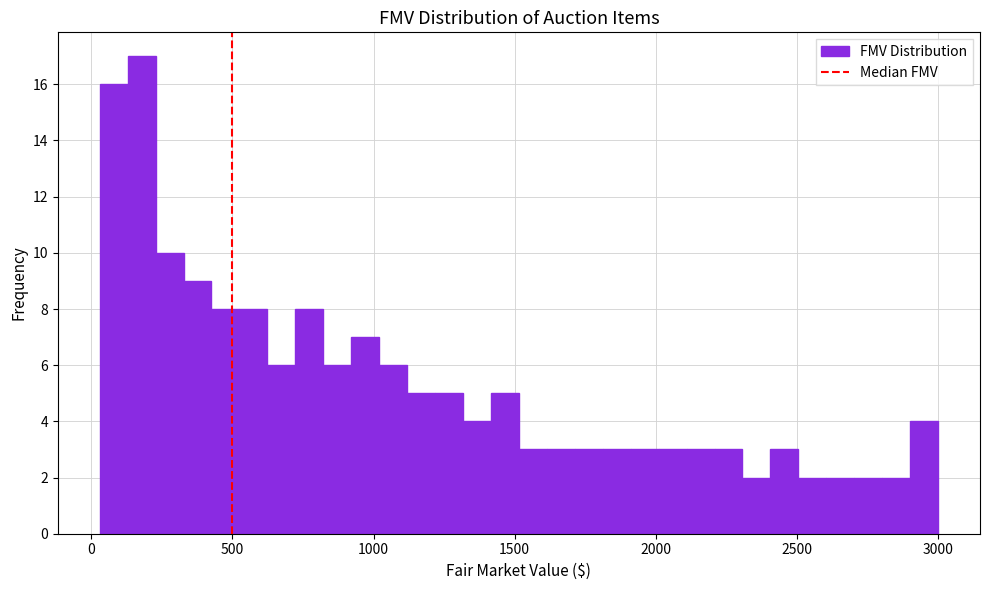

Read against the x-axis, roughly where is the centre of the tallest bar?

200